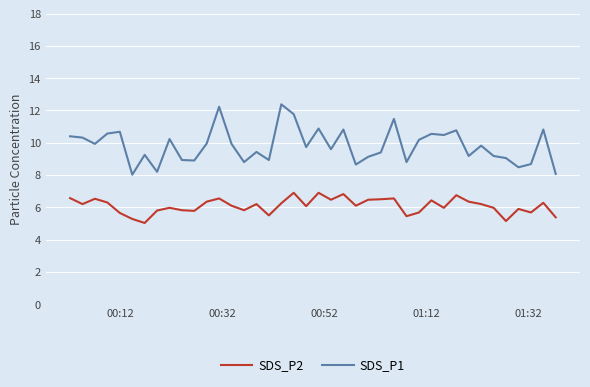

What is the difference between the maximum and minimum values in the SDS_P1 series?

4.4